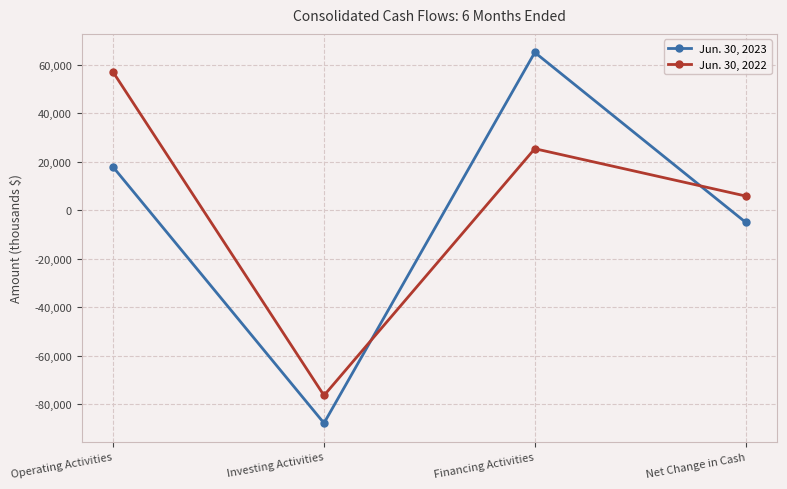

Which series has the largest total across all categories?

Jun. 30, 2022